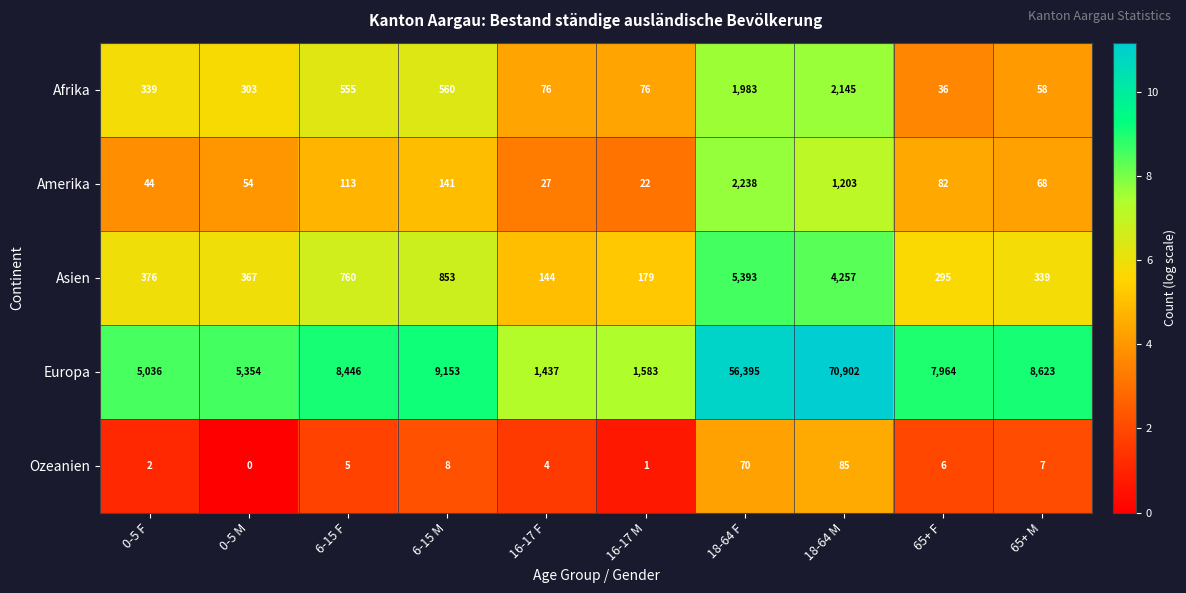

What is the greatest value displayed?

70902